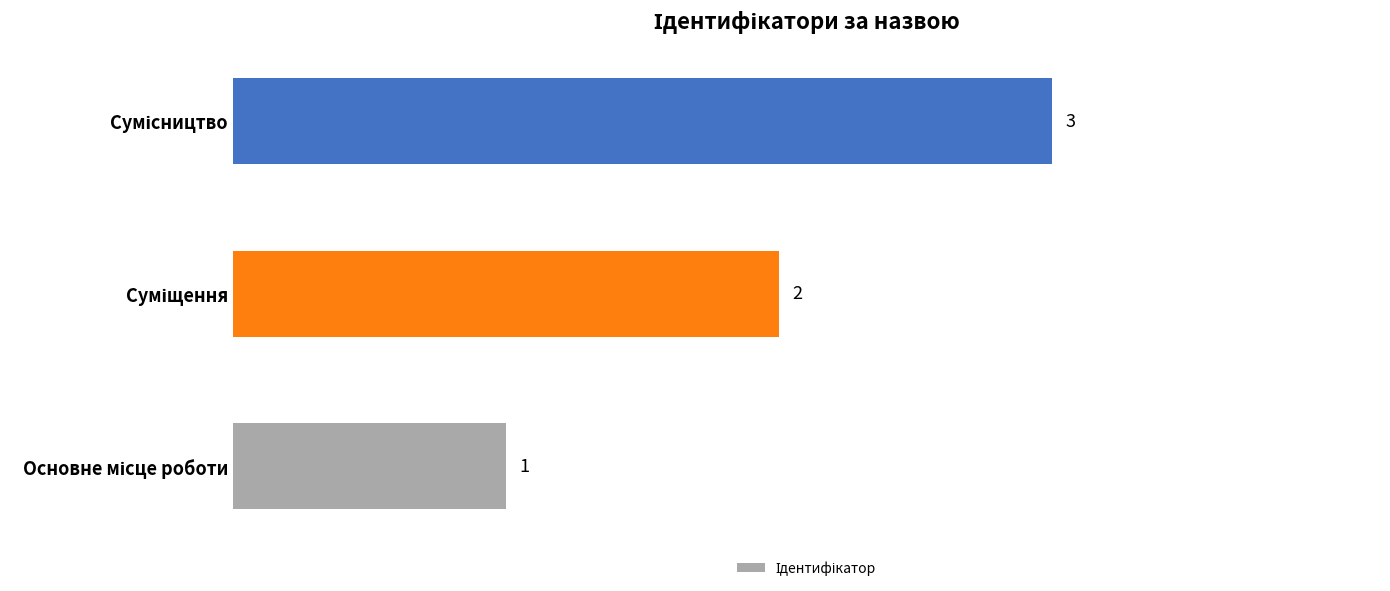

What is the sum of all values?

6